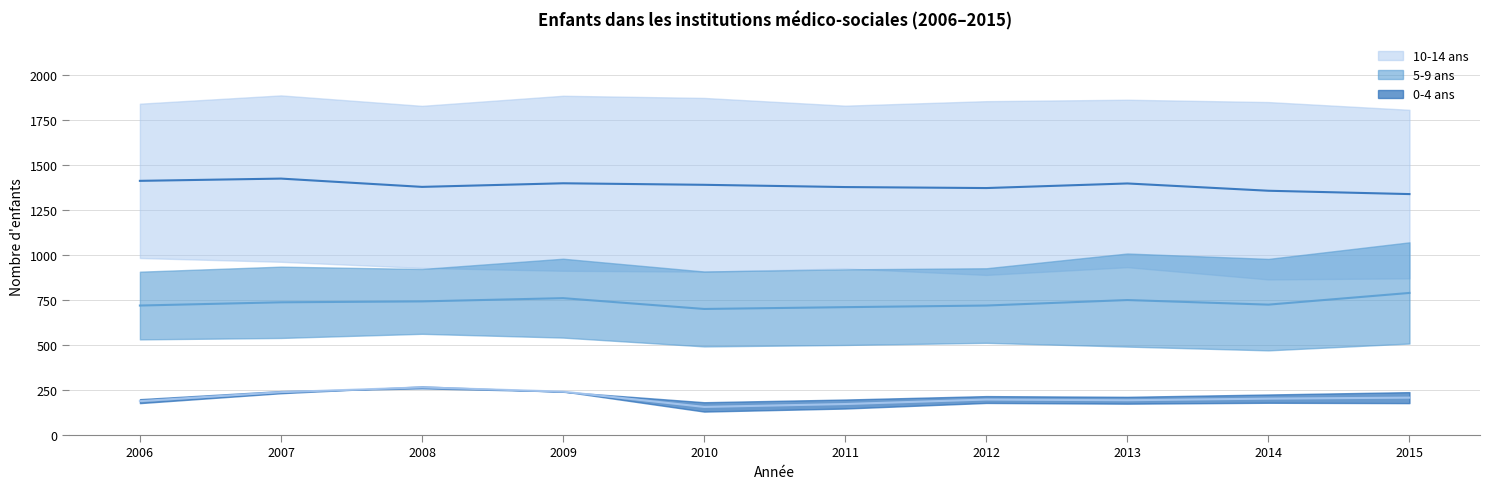

What is the minimum value for 10-14 ans: hommes?

1804